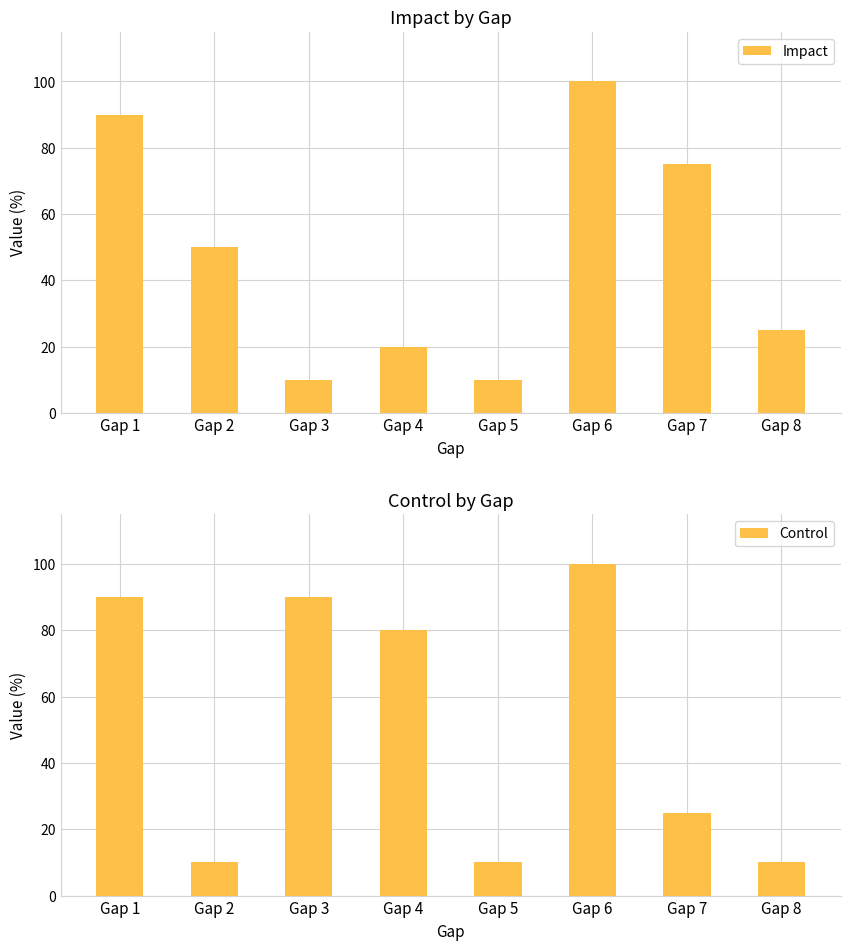

What is the value of the Impact bar at the 3rd from the left?

10